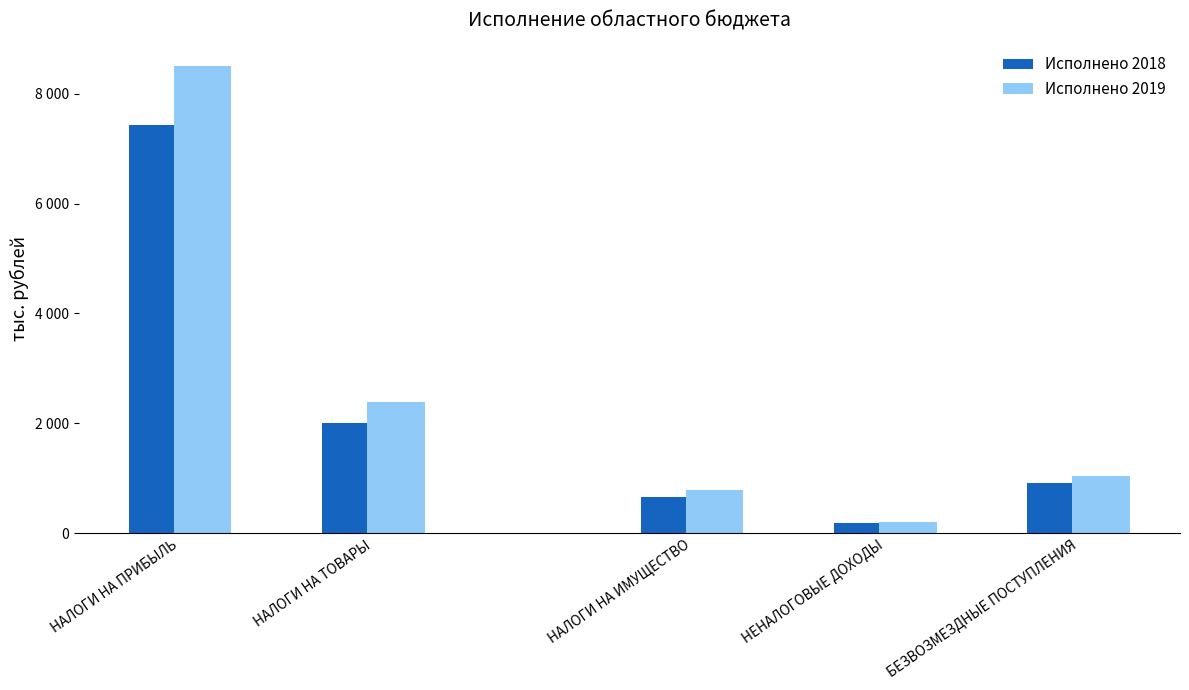

Does the chart contain any negative values?

No